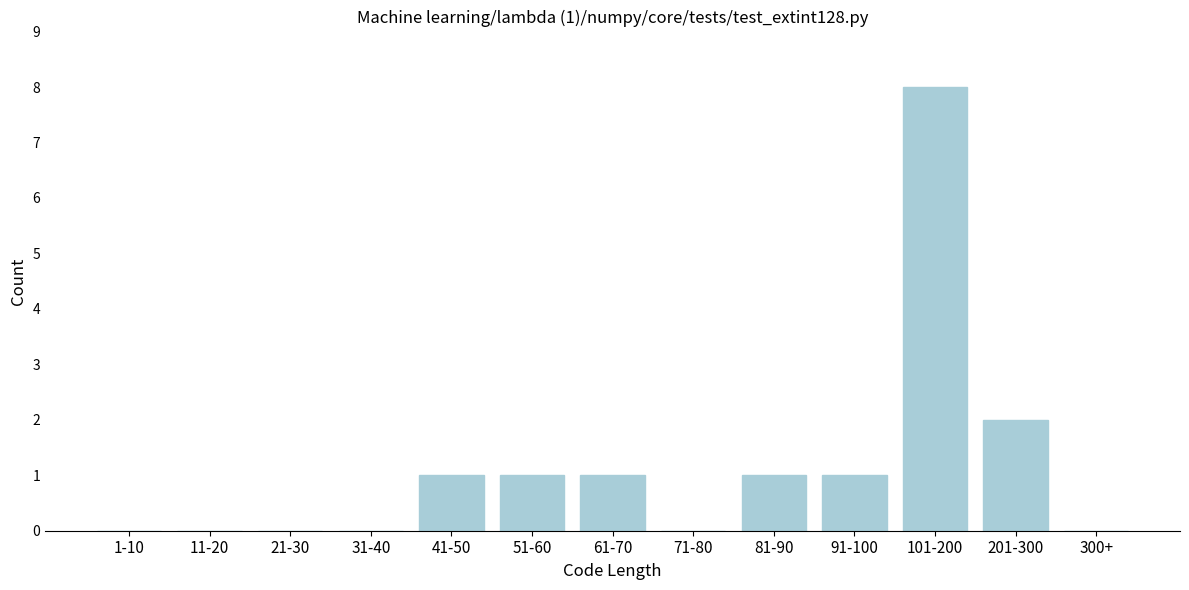

Reading right to left, transcribe all the data shown in this chart.

300+=0	201-300=2	101-200=8	91-100=1	81-90=1	71-80=0	61-70=1	51-60=1	41-50=1	31-40=0	21-30=0	11-20=0	1-10=0